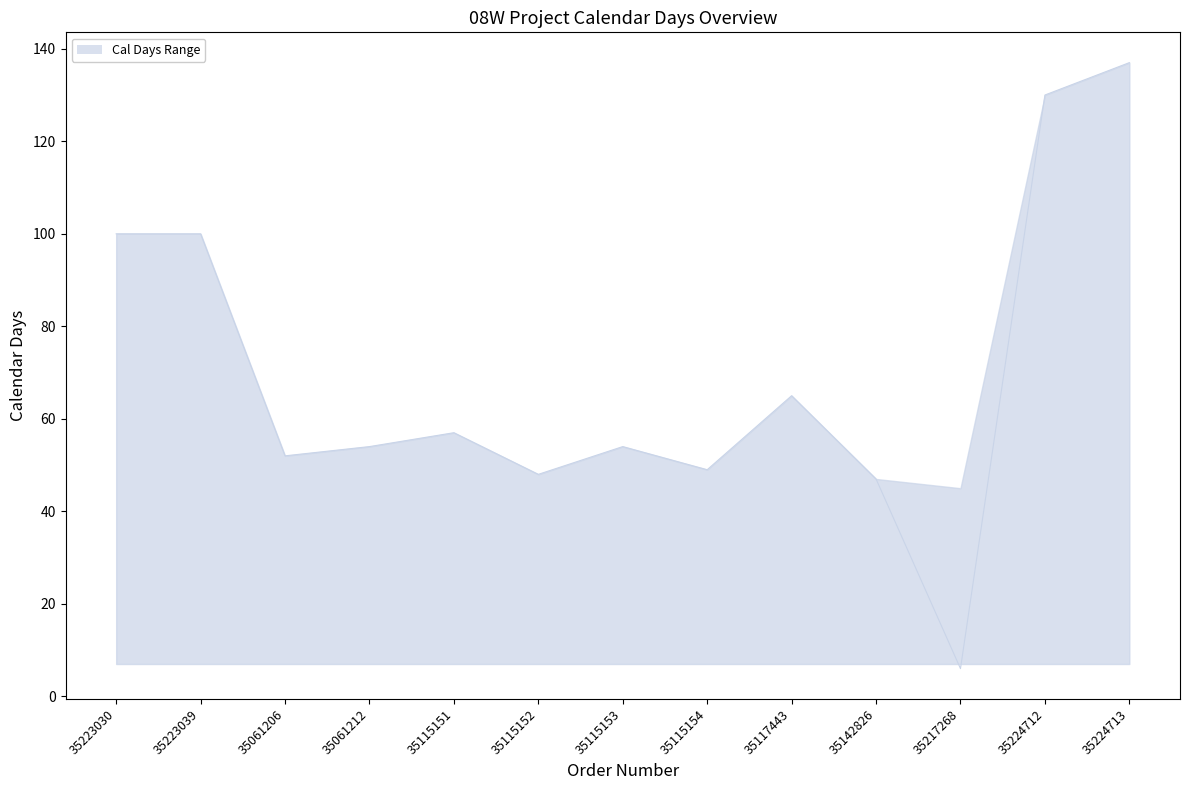

Rank the categories by value from lowest to highest.

35217268, 35142826, 35115152, 35115154, 35061206, 35061212, 35115153, 35115151, 35117443, 35223030, 35223039, 35224712, 35224713